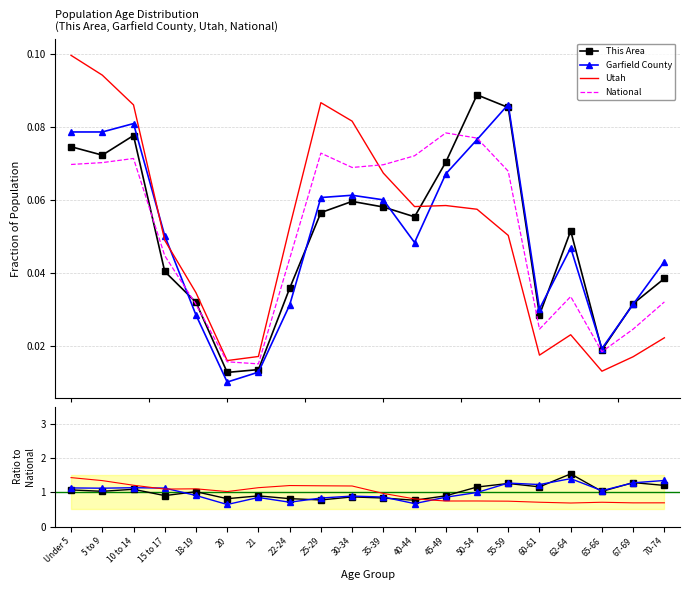

What is the approximate value of National at 35-39?

0.1